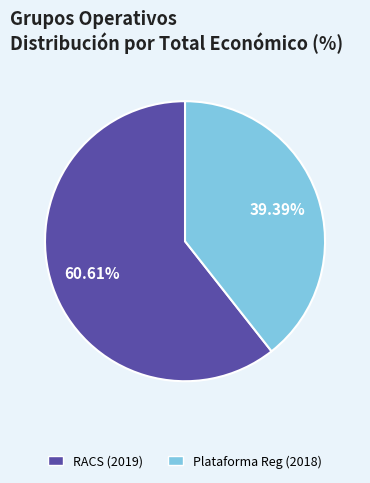

Does any single category account for the majority?

Yes